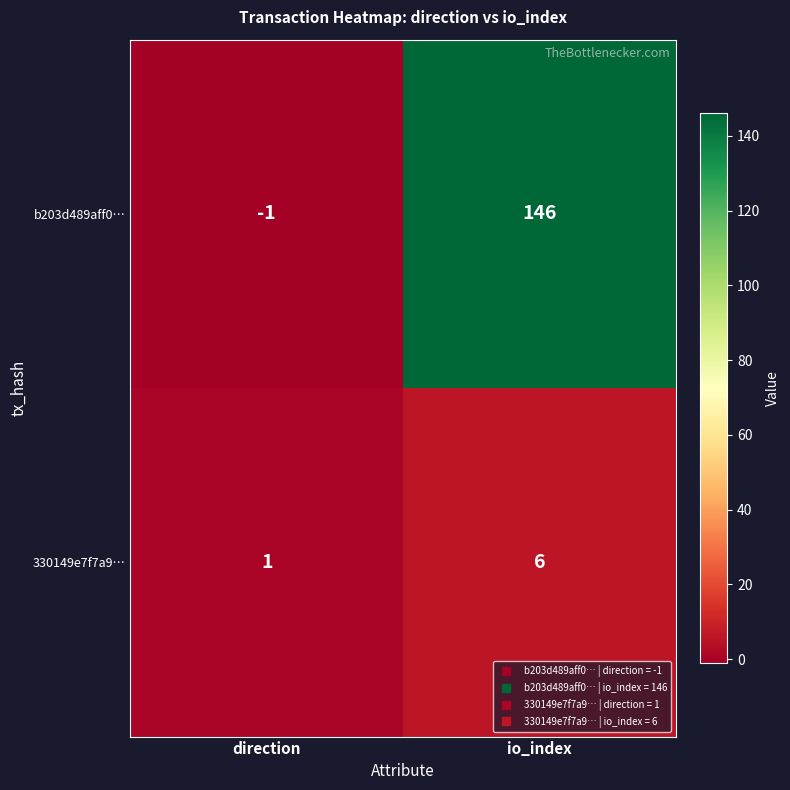

Reading left to right, transcribe all the data shown in this chart.

b203d489aff0…: direction=-1	io_index=146
330149e7f7a9…: direction=1	io_index=6